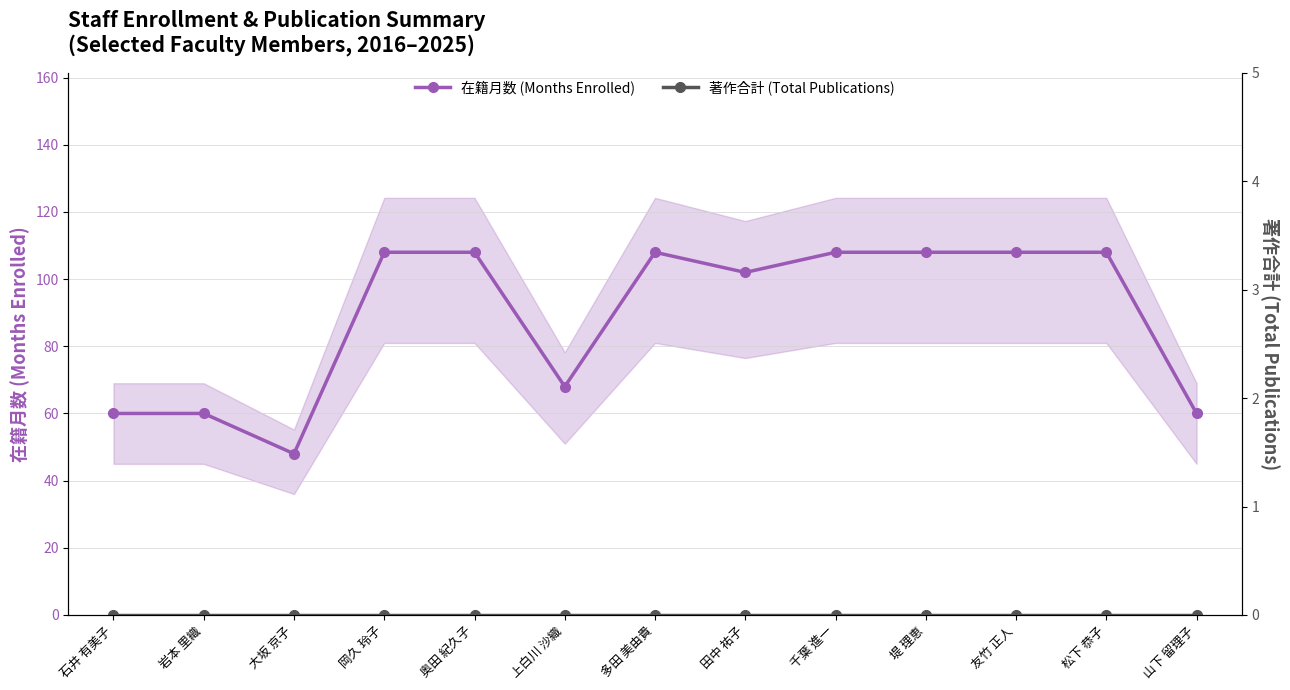

True or false: 在籍月数 (Months Enrolled) and 著作合計 (Total Publications) cross at least once.

False